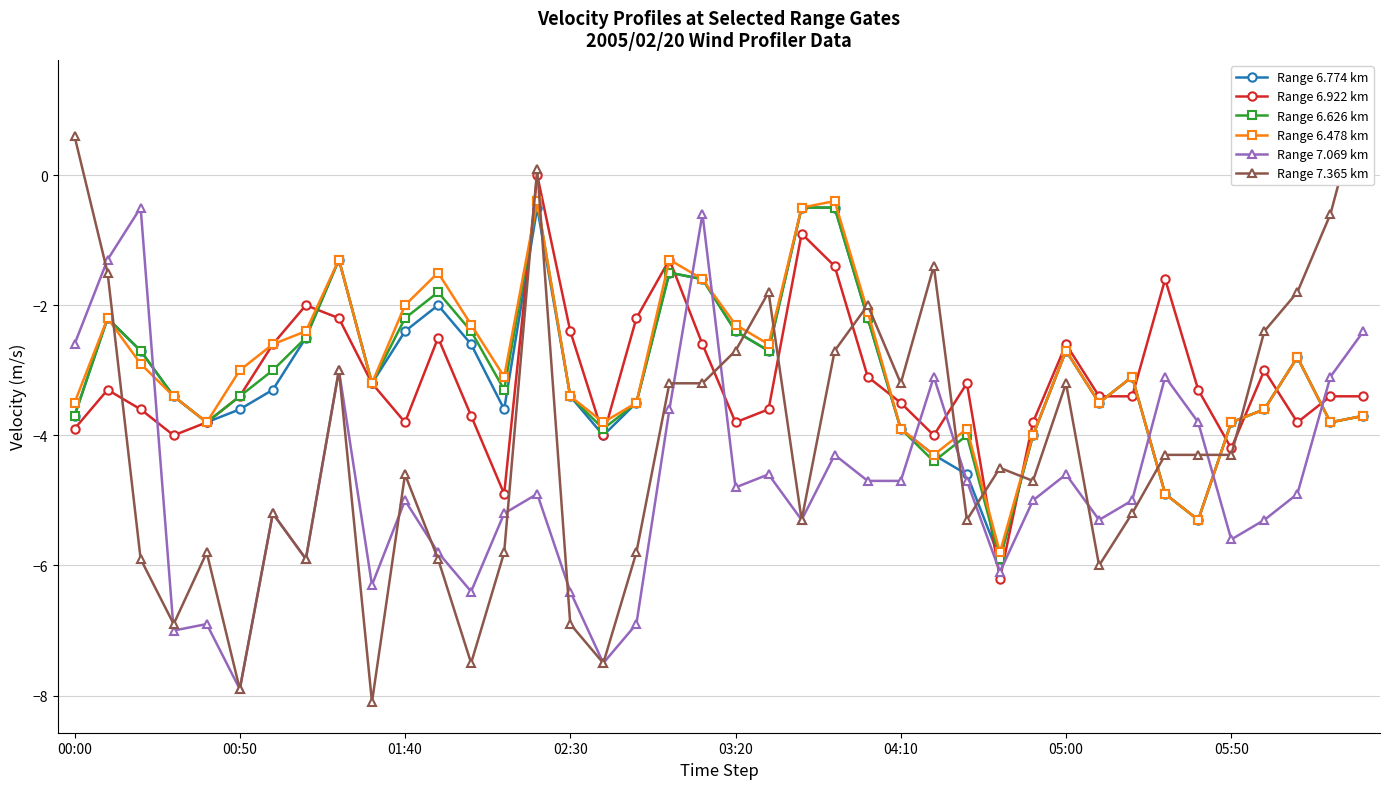

Which series ends up on top after the final intersection of Range 7.069 km and Range 6.478 km?

Range 7.069 km